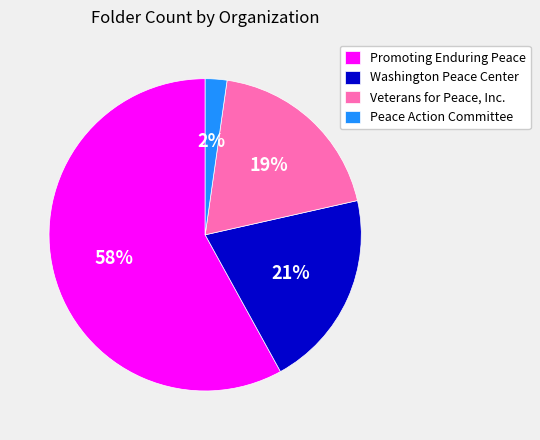

To the nearest percent, what is the combined percentage of Promoting Enduring Peace and Washington Peace Center?

79%